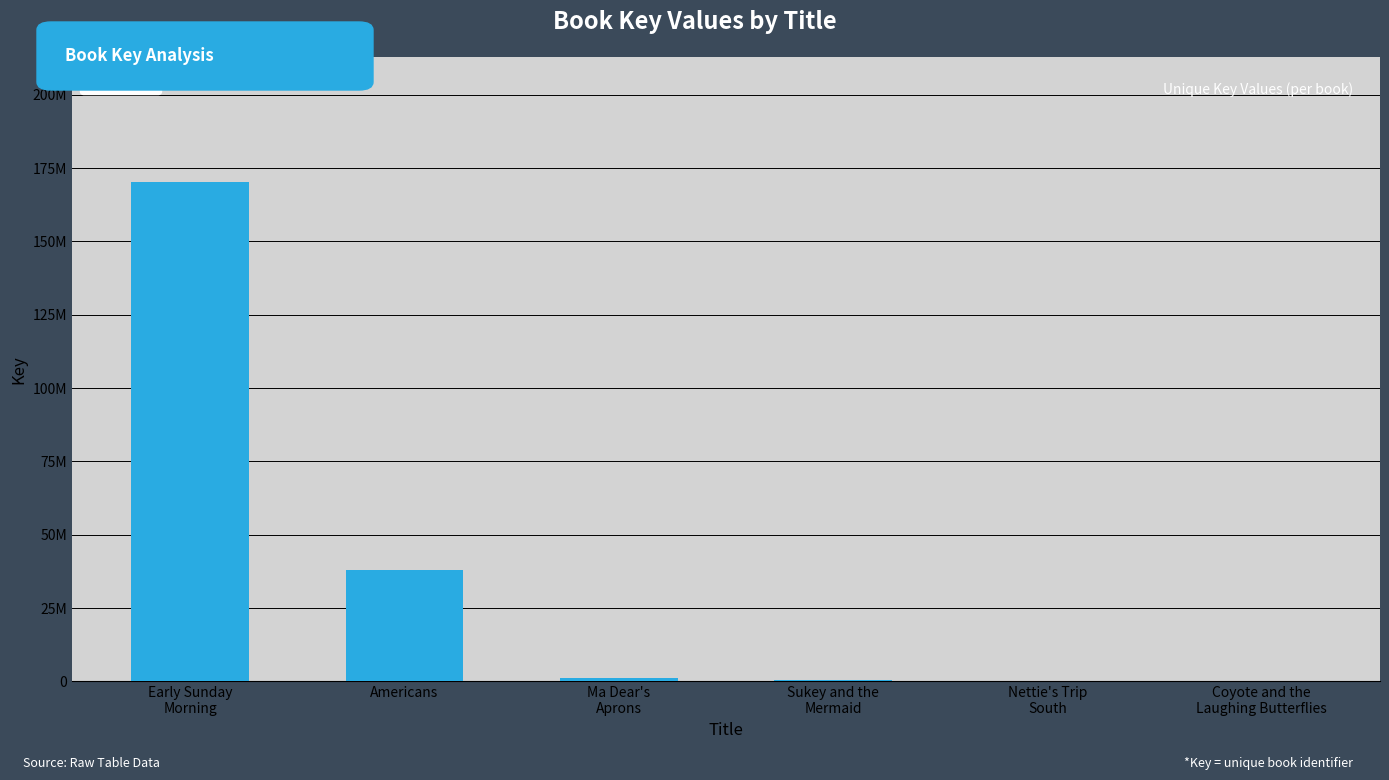

List the labels in order of value, smallest first.

Coyote and the
Laughing Butterflies, Nettie's Trip
South, Sukey and the
Mermaid, Ma Dear's
Aprons, Americans, Early Sunday
Morning